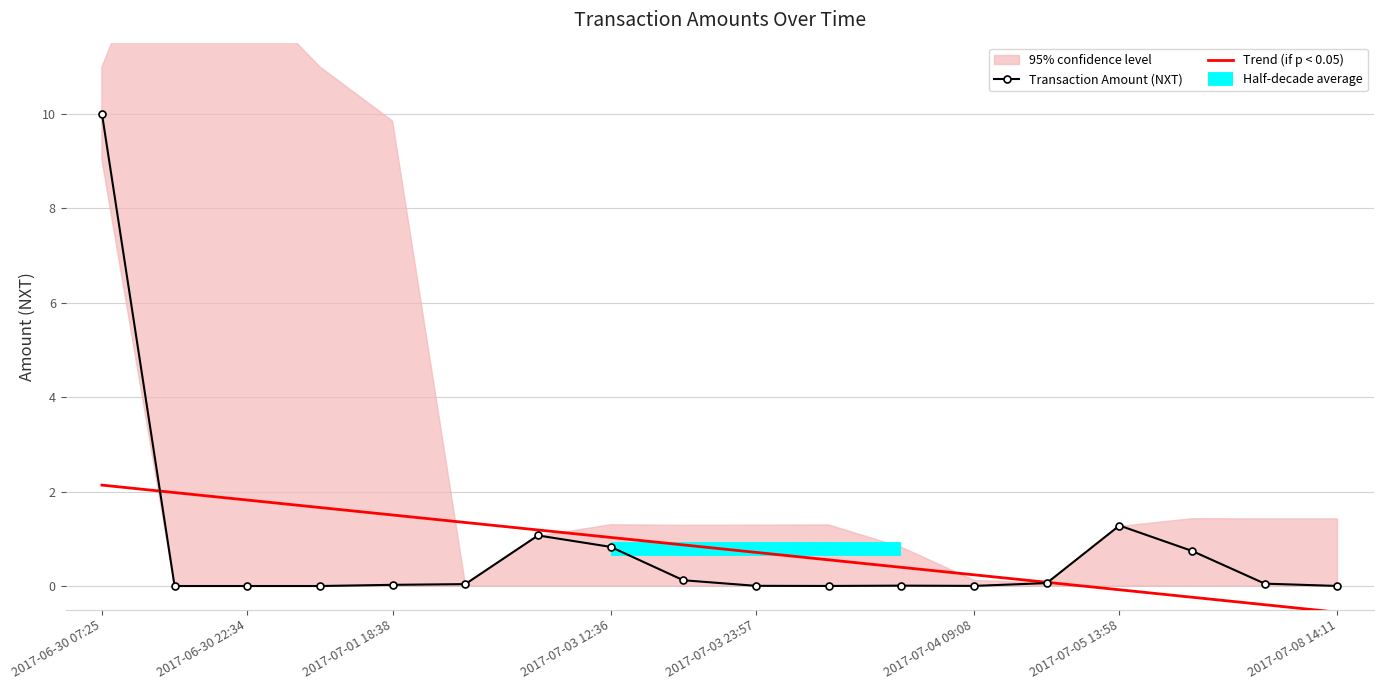

What is the difference between the values at 2017-07-04 02:28 and 2017-07-03 12:36?

0.8